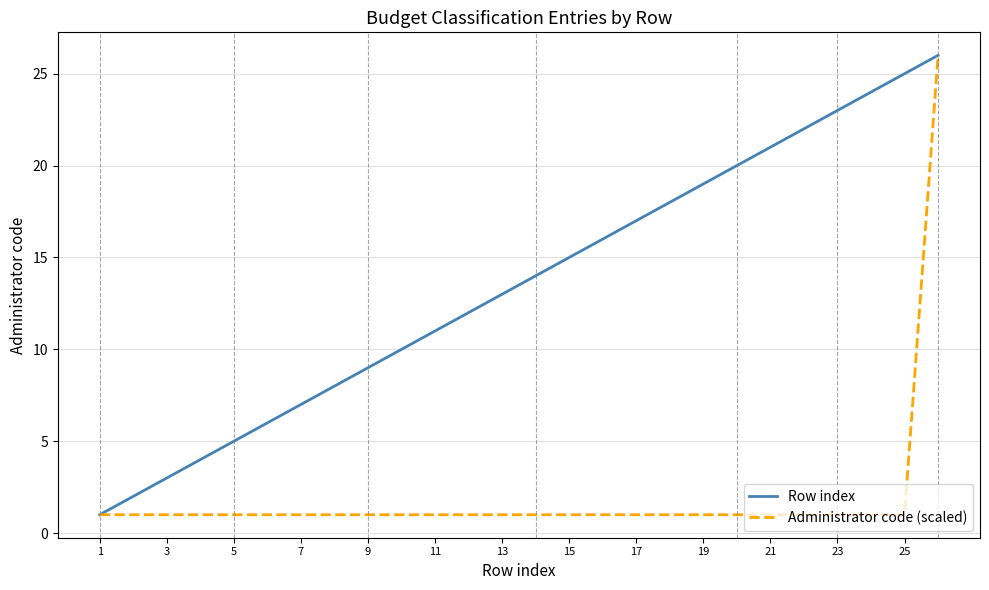

Rank the series by their average value, from lowest to highest.

Administrator code (scaled), Row index